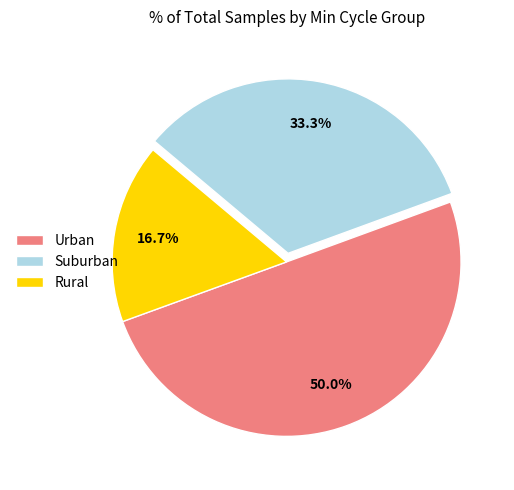

Which slice is the largest?

Urban